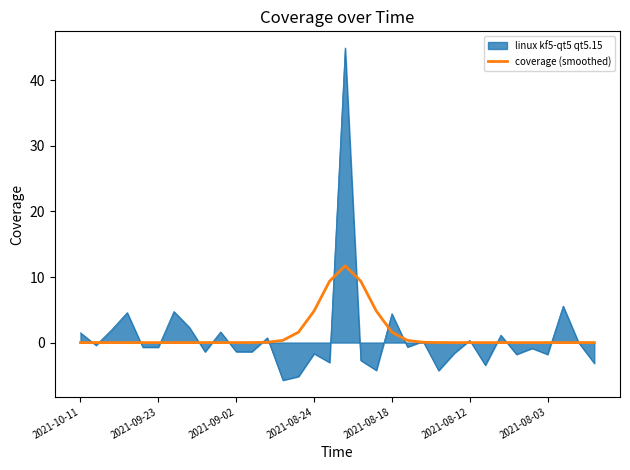

What is the greatest value displayed?

44.9